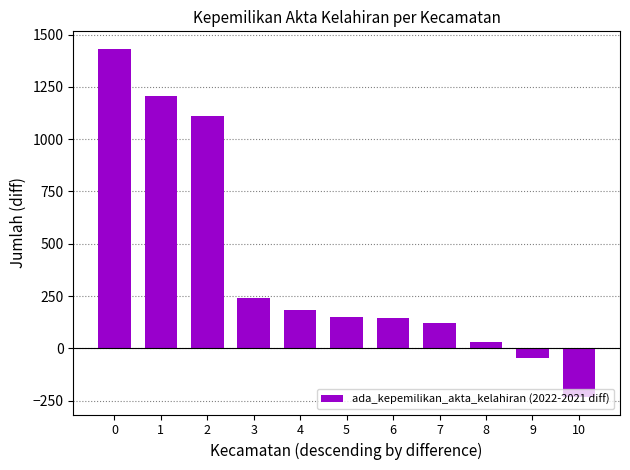

Read the value at 2.

1110